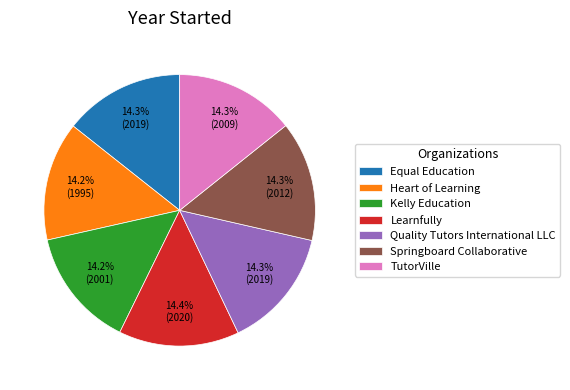

True or false: Learnfully accounts for 20% of the total.

False